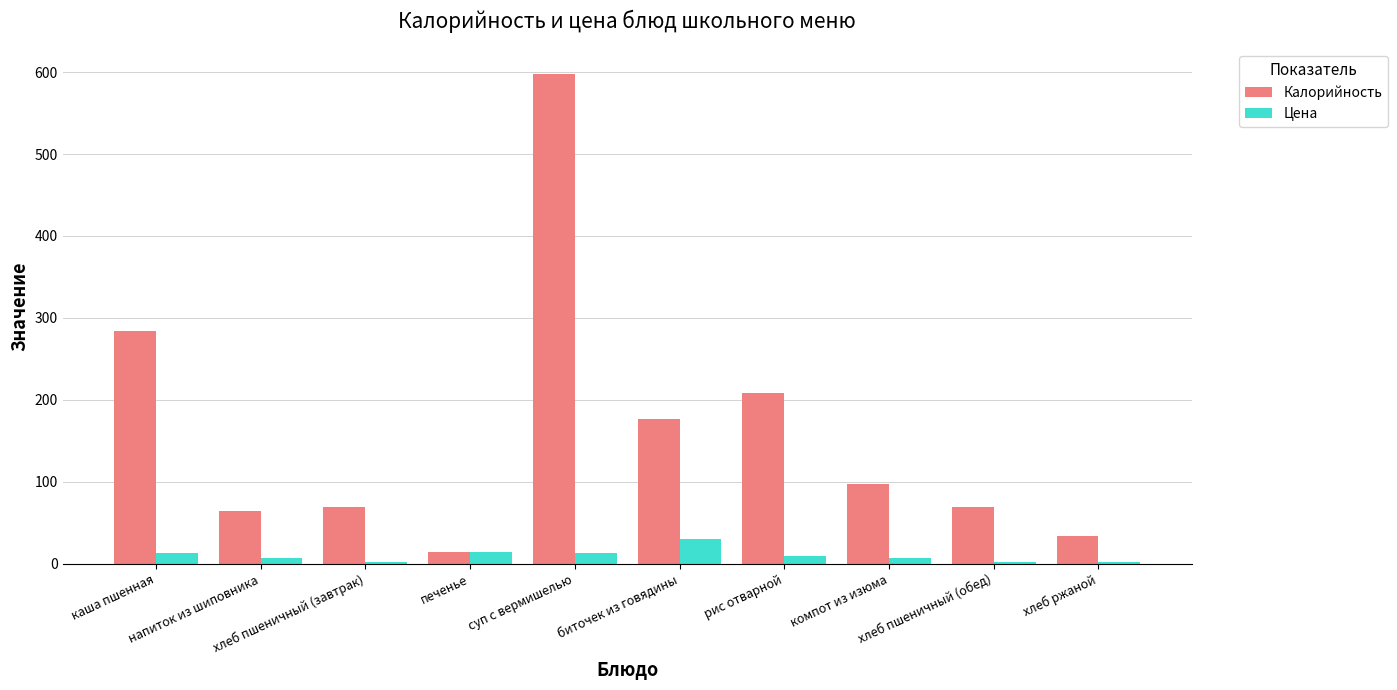

What is the lowest value of the Цена series?

2